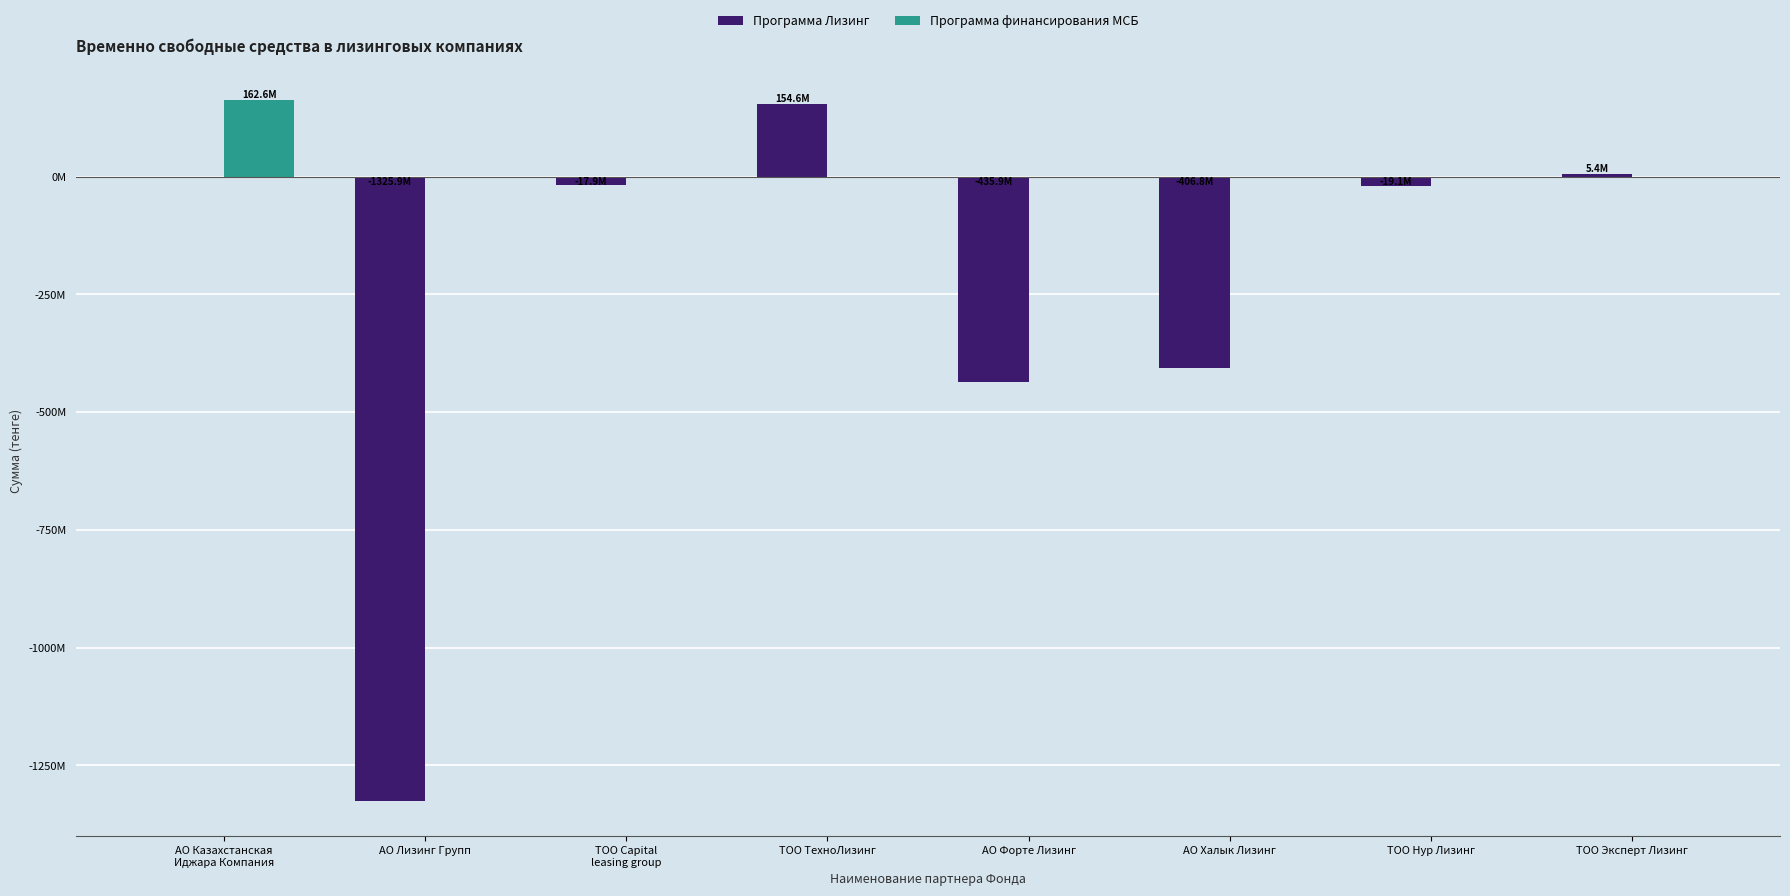

What are all the series names shown in the legend?

Программа Лизинг, Программа финансирования МСБ